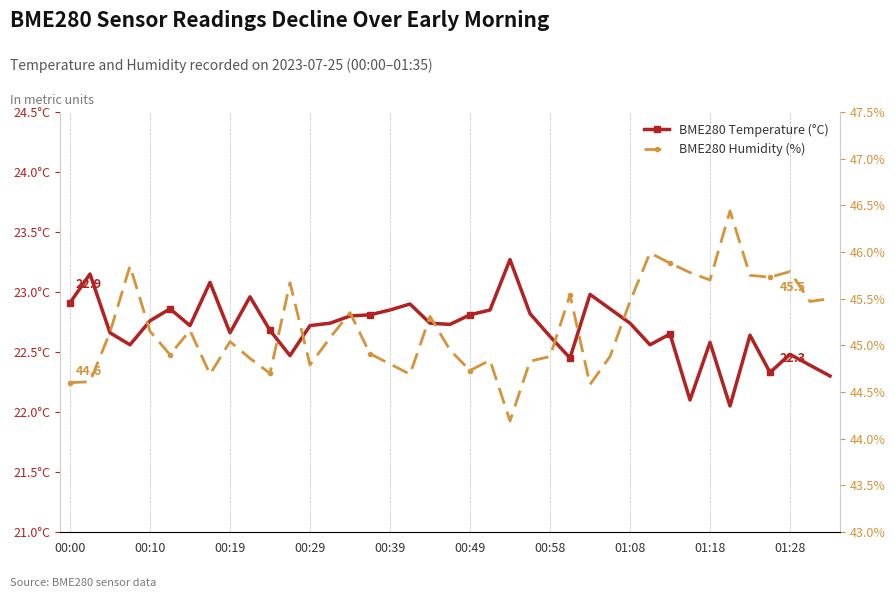

At how many categories does at least one series exceed 45?

21